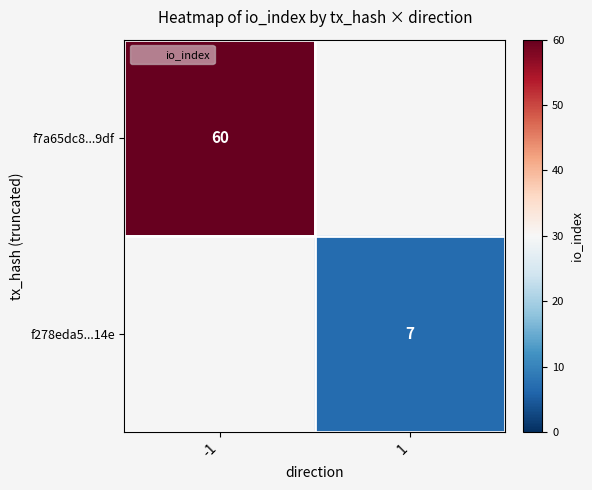

The value of f7a65dc8...9df at -1 is 40.5. True or false?

False